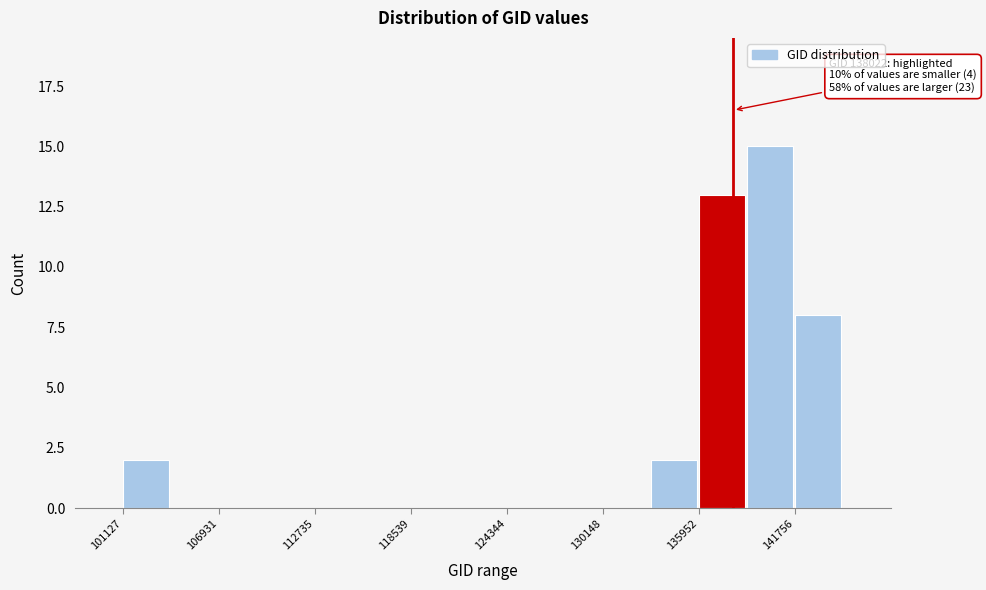

Around what value on the x-axis is the tallest bar? Give the approximate position of its centre, as read against the axis.

140000